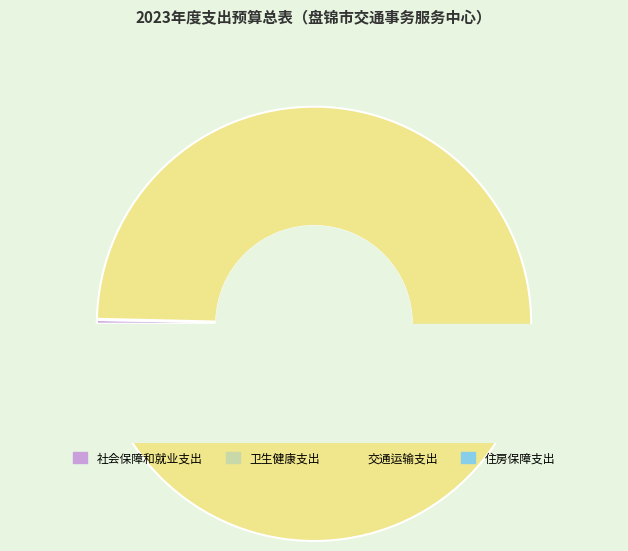

Is 住房保障支出 the majority of the pie?

No